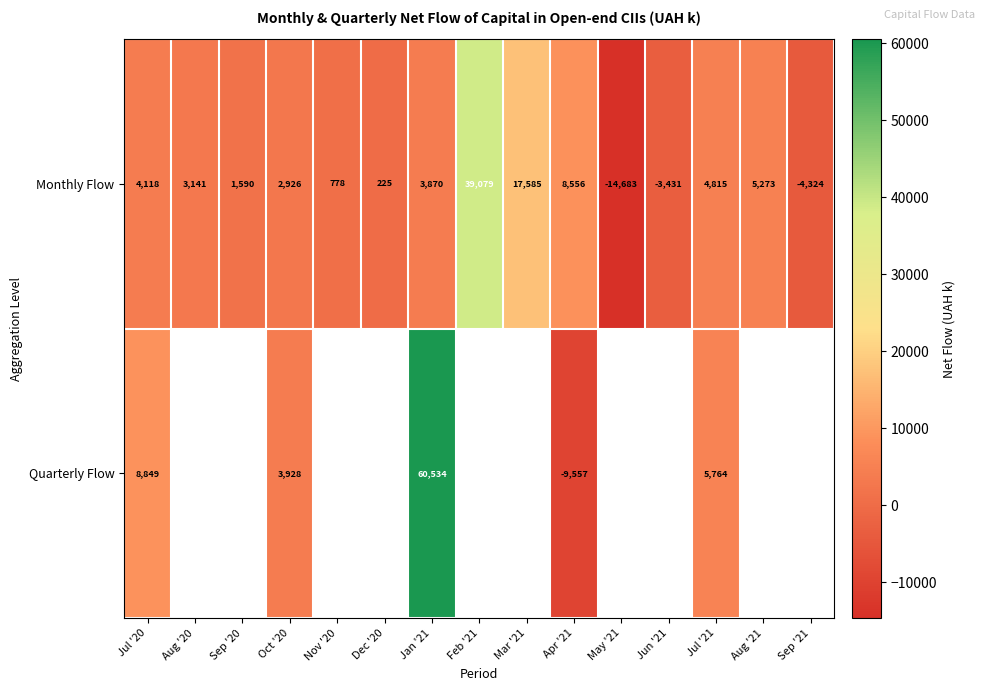

How many negative values does the Monthly Flow series have?

3